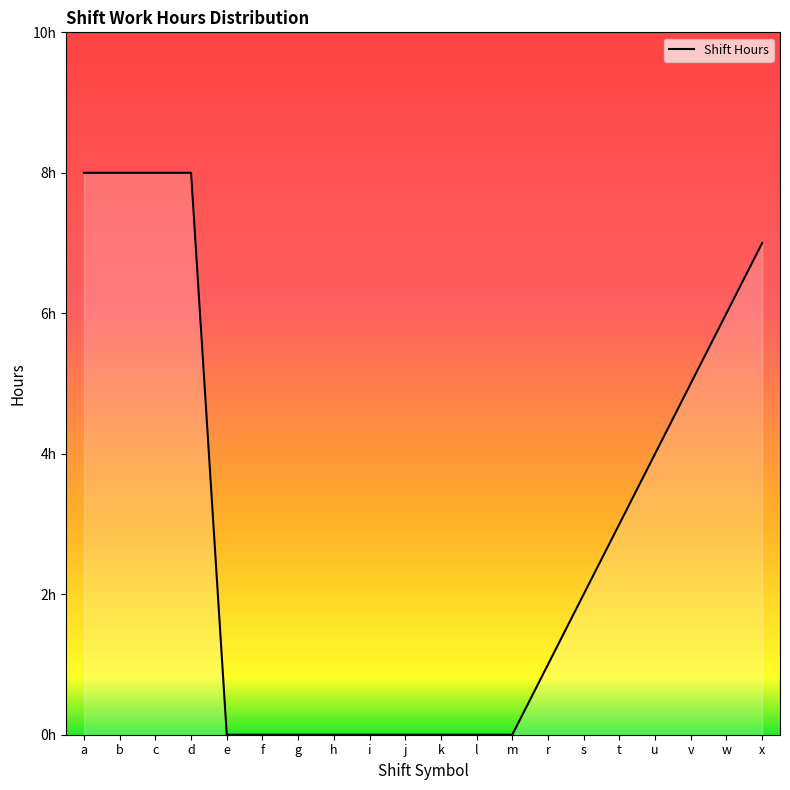

Does the chart display data point markers on the line(s)?

No